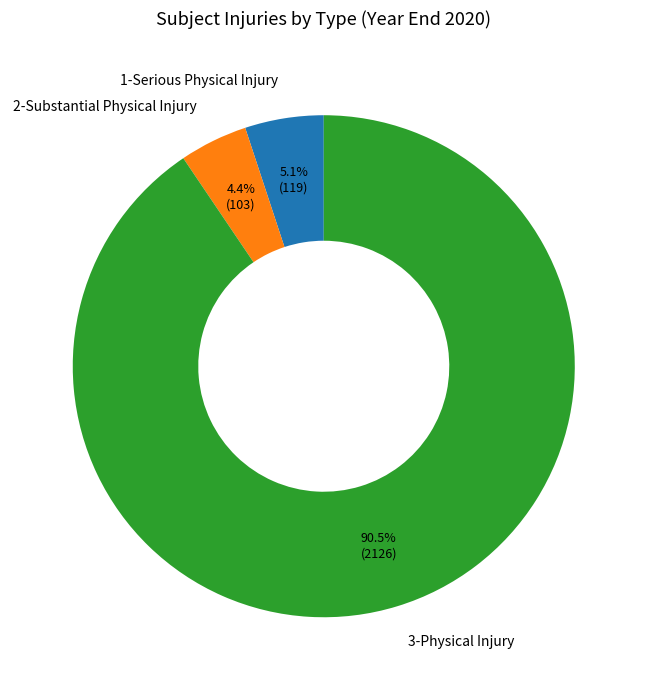

What is the ratio of the value at 3-Physical Injury to the value at 2-Substantial Physical Injury?

20.6